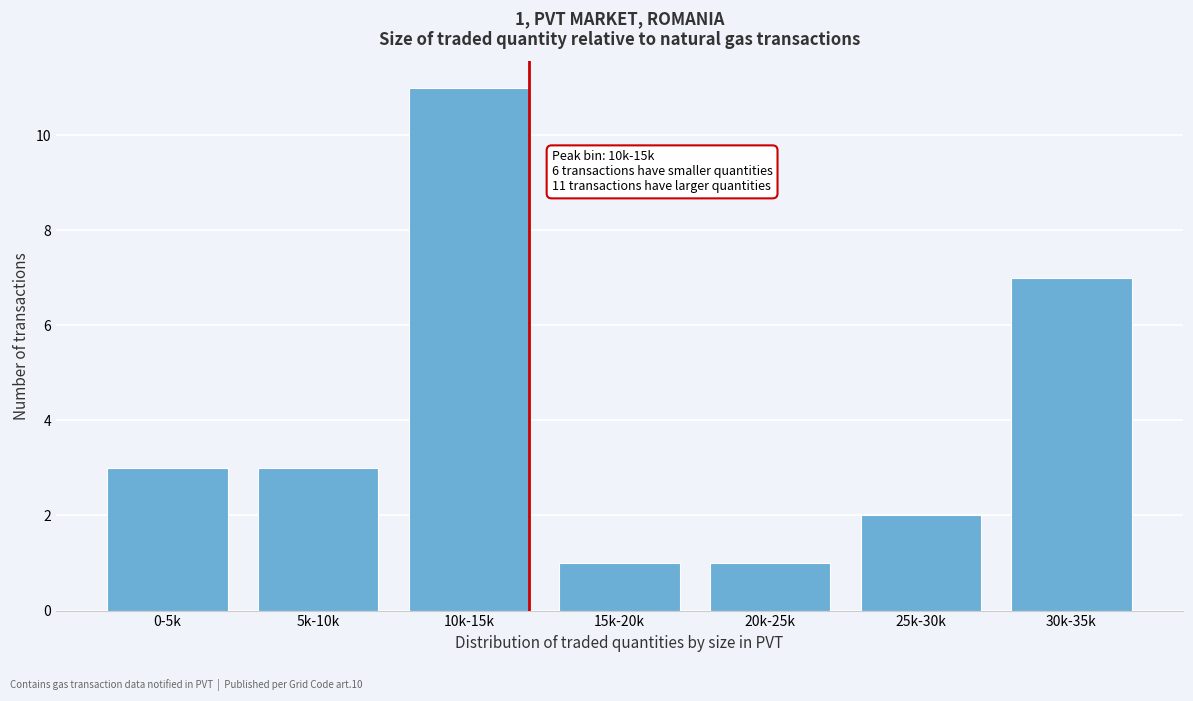

Reading left to right, extract all data points from this chart.

3	3	11	1	1	2	7